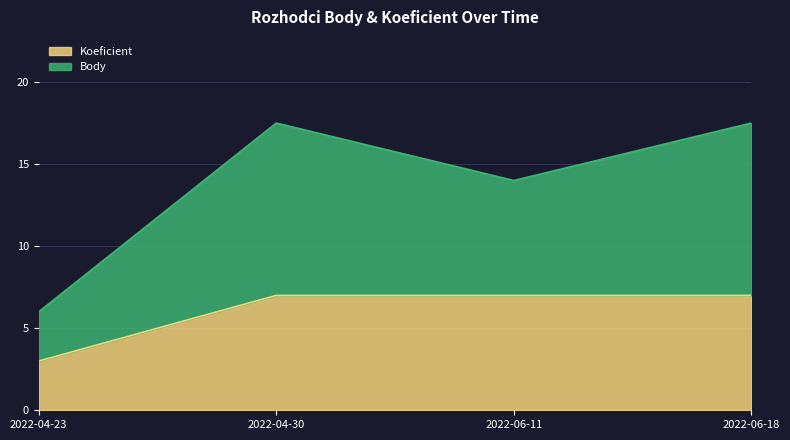

What is the difference between the second highest and second lowest values in the Body series?

3.5